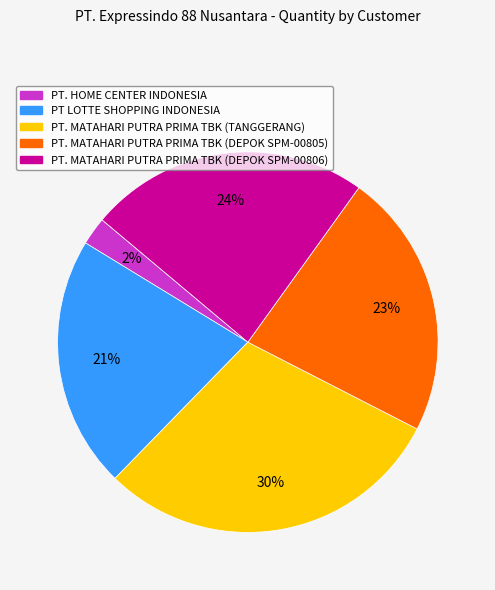

To the nearest percent, what is the difference between the PT LOTTE SHOPPING INDONESIA and PT. HOME CENTER INDONESIA slice percentages?

19%